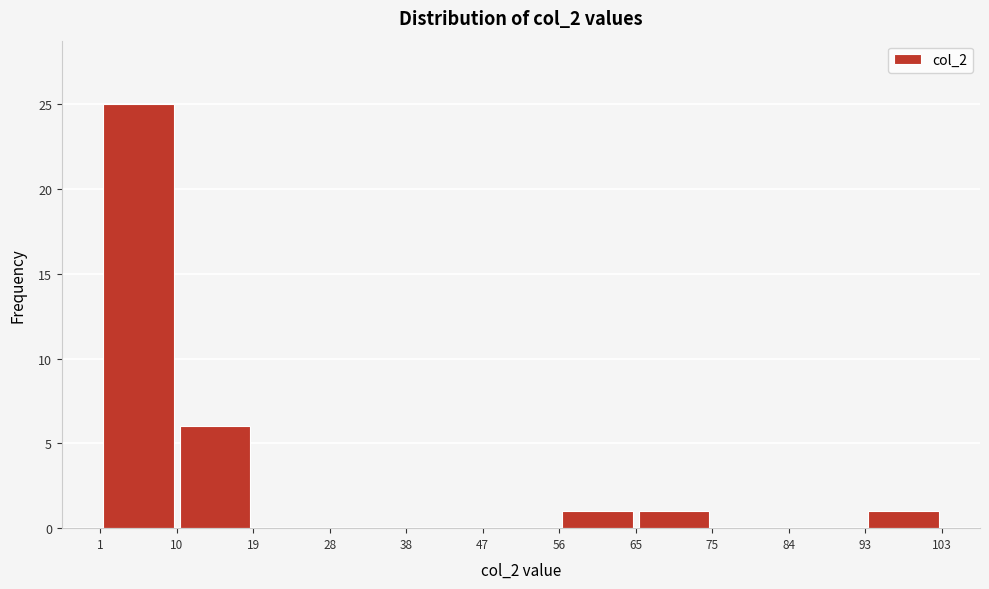

Reading left to right, transcribe this chart: for each bar, give the range it covers on the x-axis and its height. The values are not printed on the chart, so give them approximately, as read against the axis.

1 to 10: 25
10 to 19: 6
19 to 28: 0
28 to 38: 0
38 to 47: 0
47 to 56: 0
56 to 65: 1
65 to 75: 1
75 to 84: 0
84 to 93: 0
93 to 103: 1